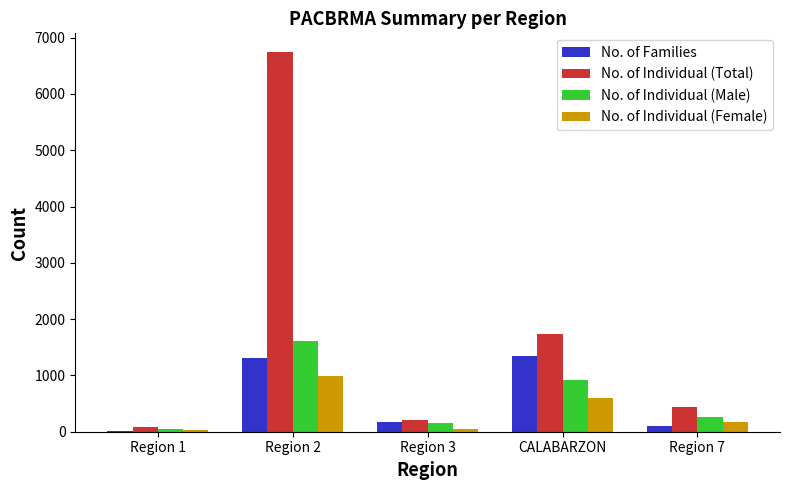

The No. of Individual (Male) series shows 1608 at Region 2. True or false?

True